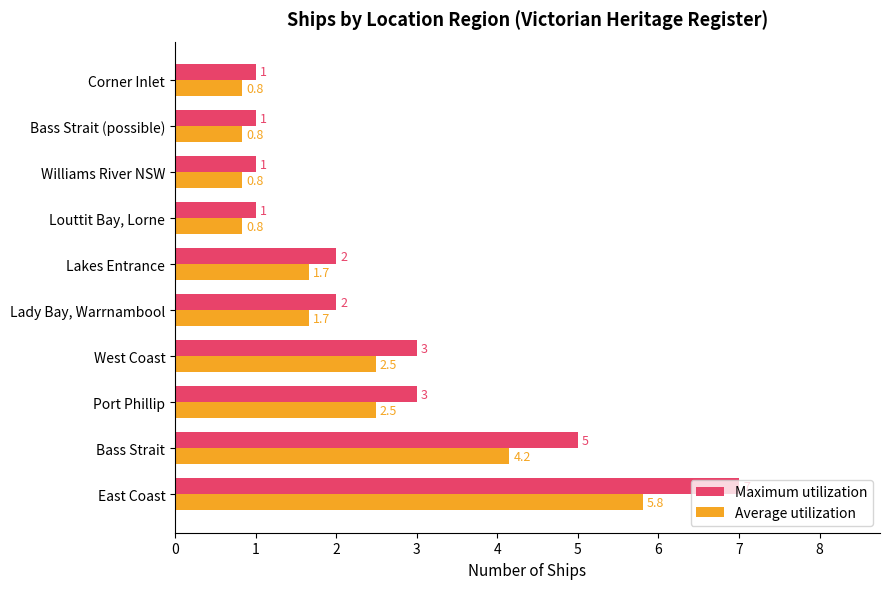

What is the highest value of the Average utilization series?

5.8